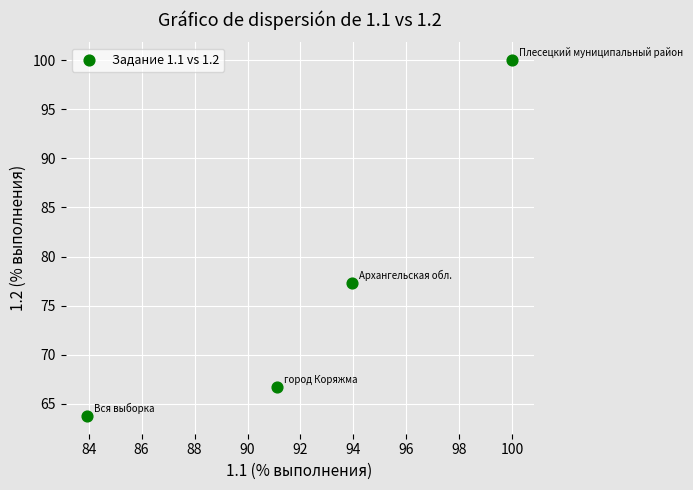

What is the range of X values (max minus min)?

16.1